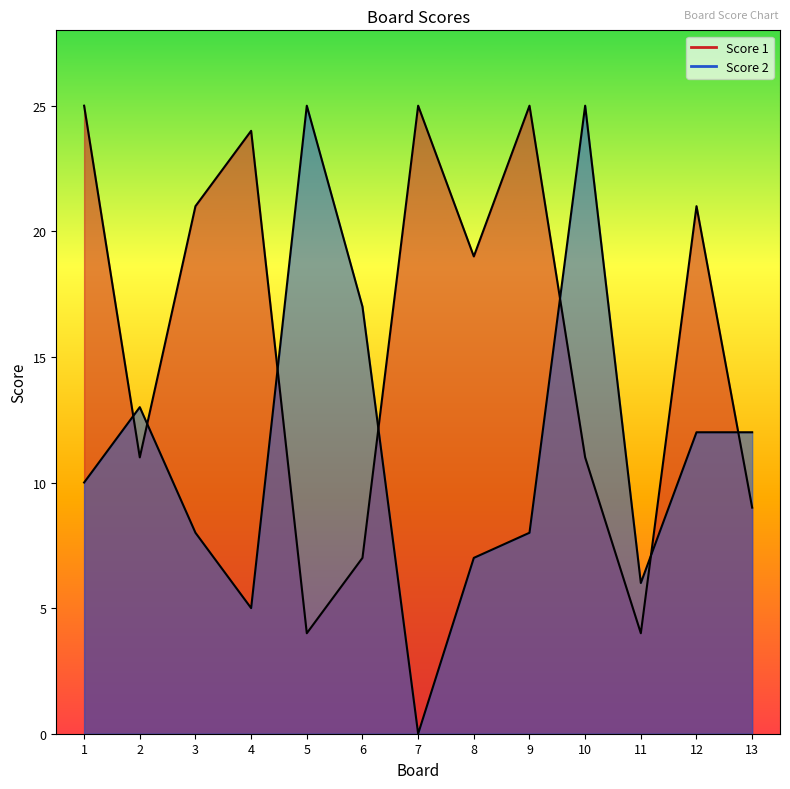

Which series has the largest total across all categories?

Score 1